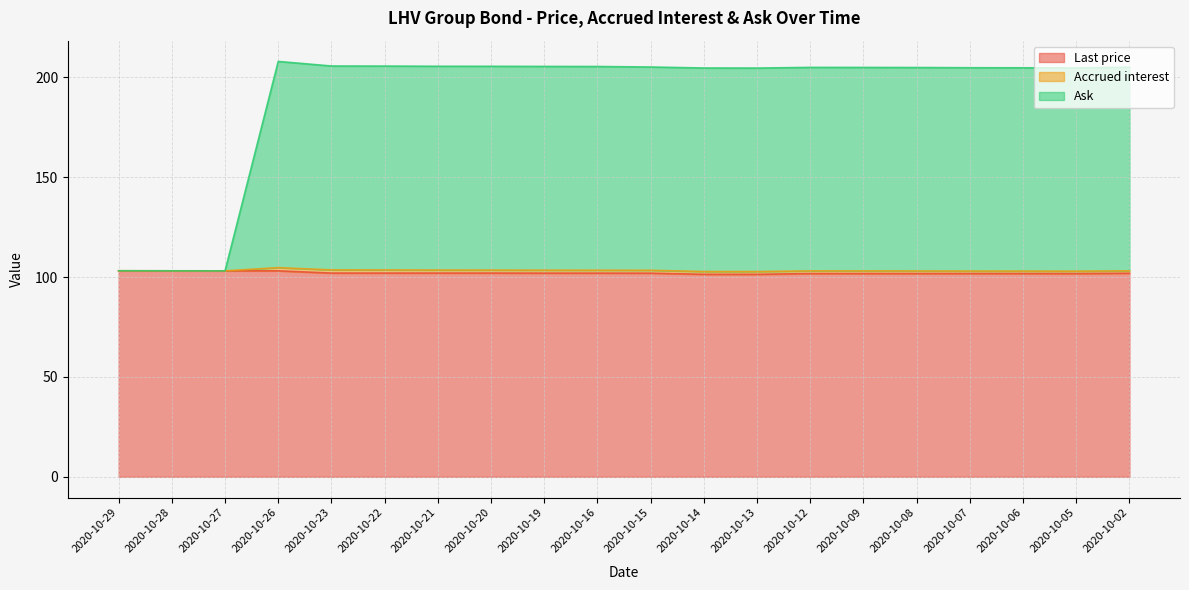

How many interior local peaks does the Last price series have?

1